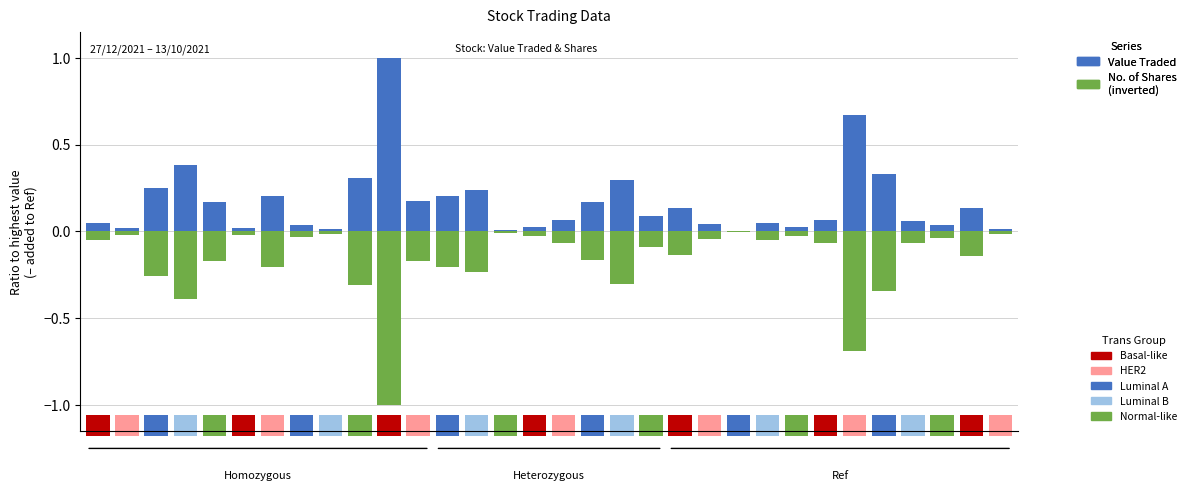

The value of Shares (norm, inverted) at 6 is -0.2. True or false?

True